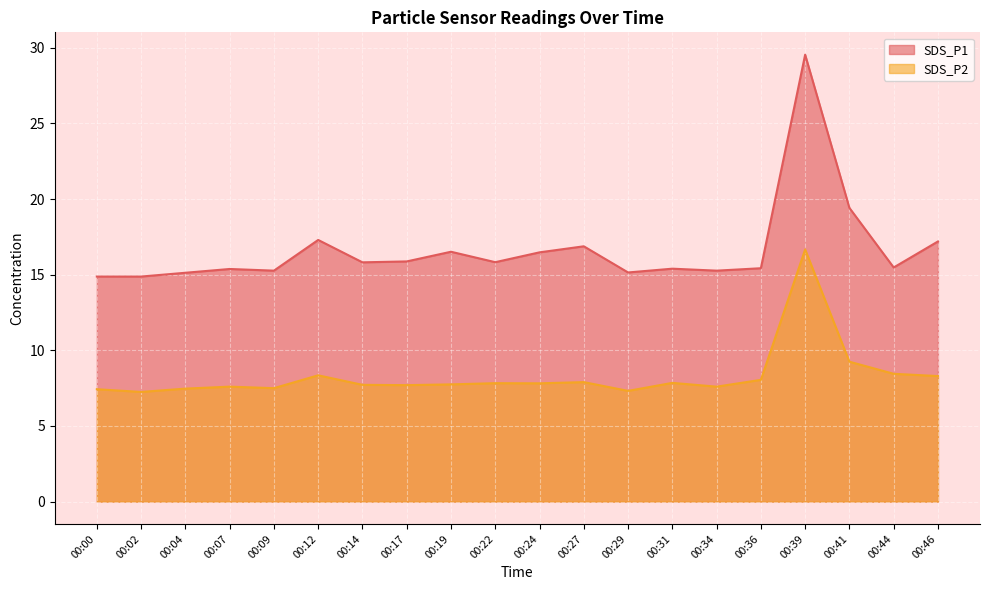

At which label is SDS_P1 closest to 22?

00:41